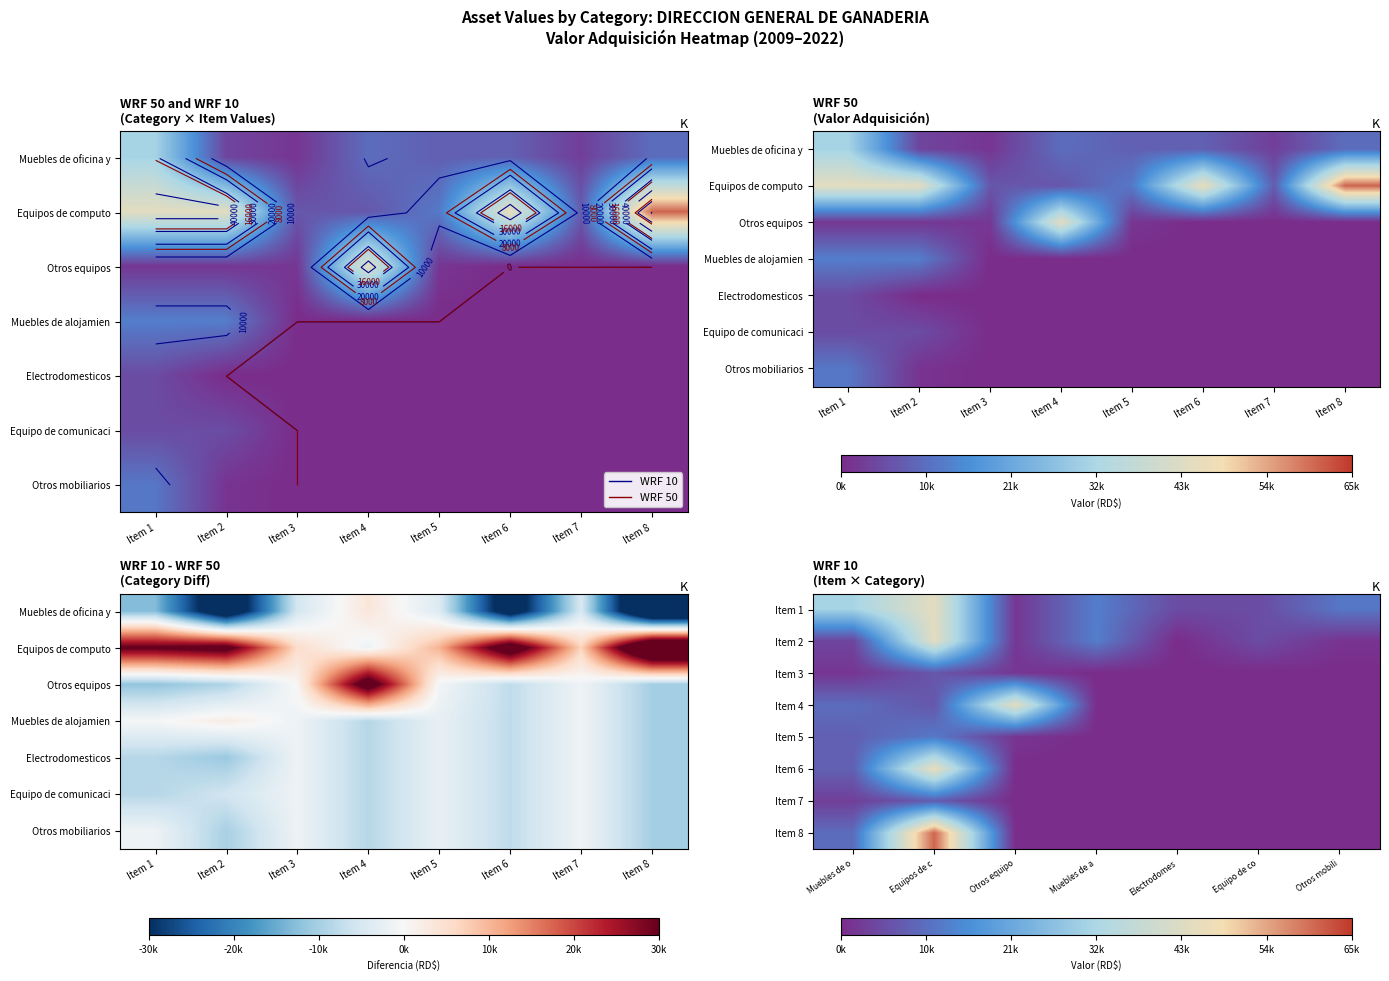

The value of Item 5 at Otros mobili is 8710.2. True or false?

False